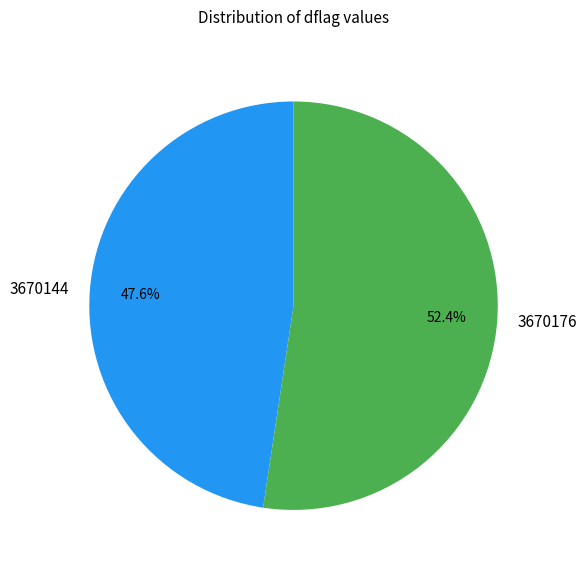

To the nearest percent, what percentage of the pie is 3670144?

48%